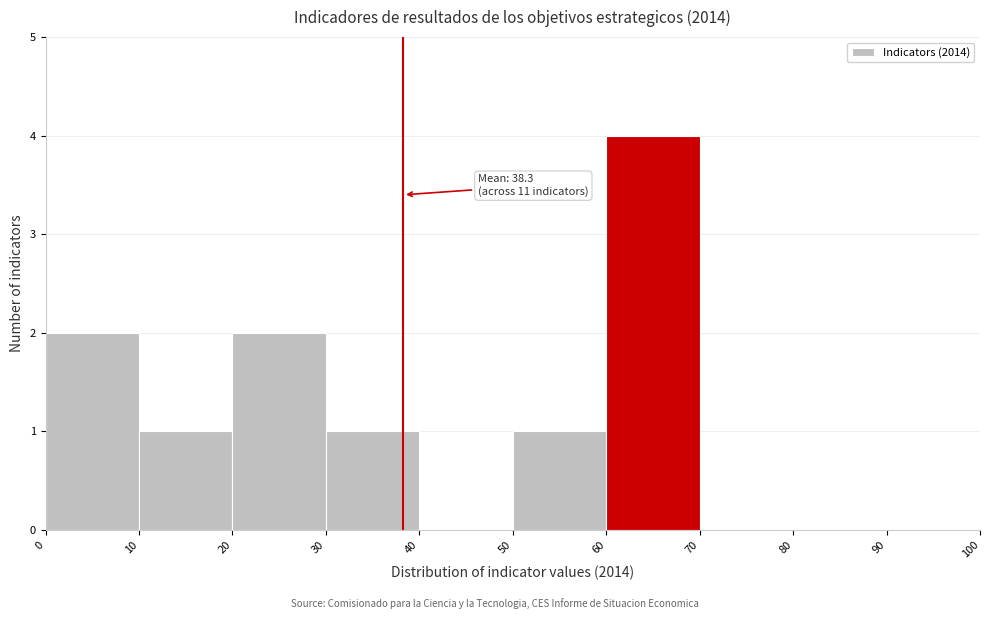

Which range on the x-axis has the tallest bar?

60 to 70